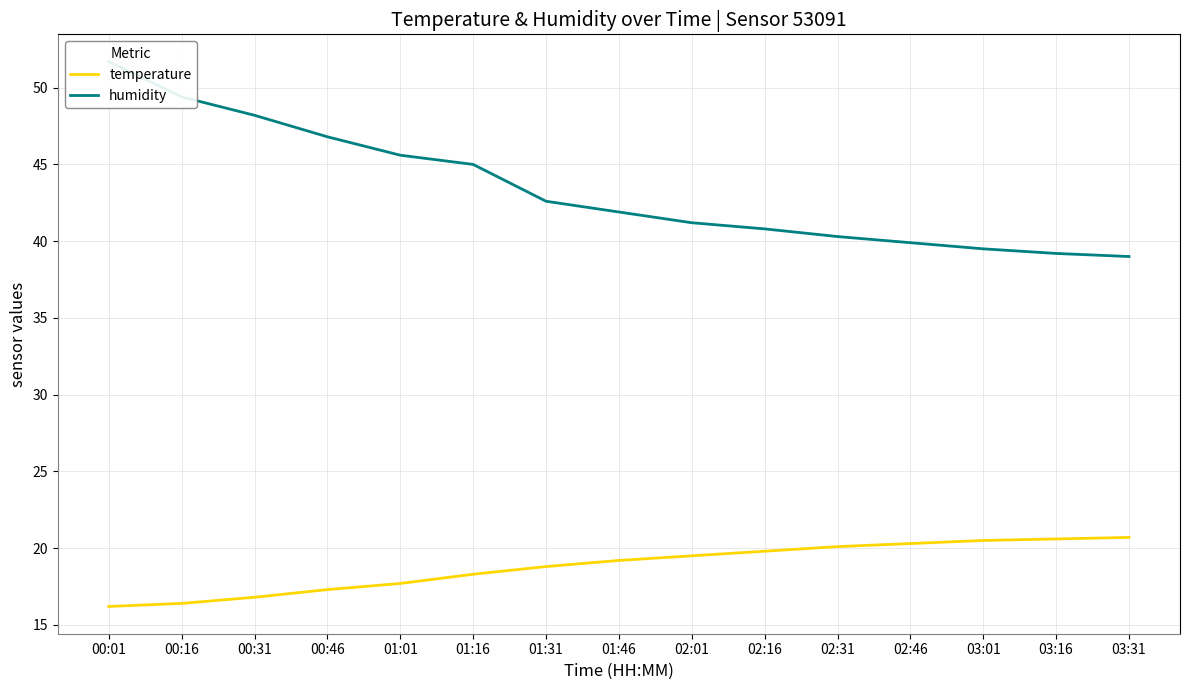

What is the label of the 8th point from the left?

01:46